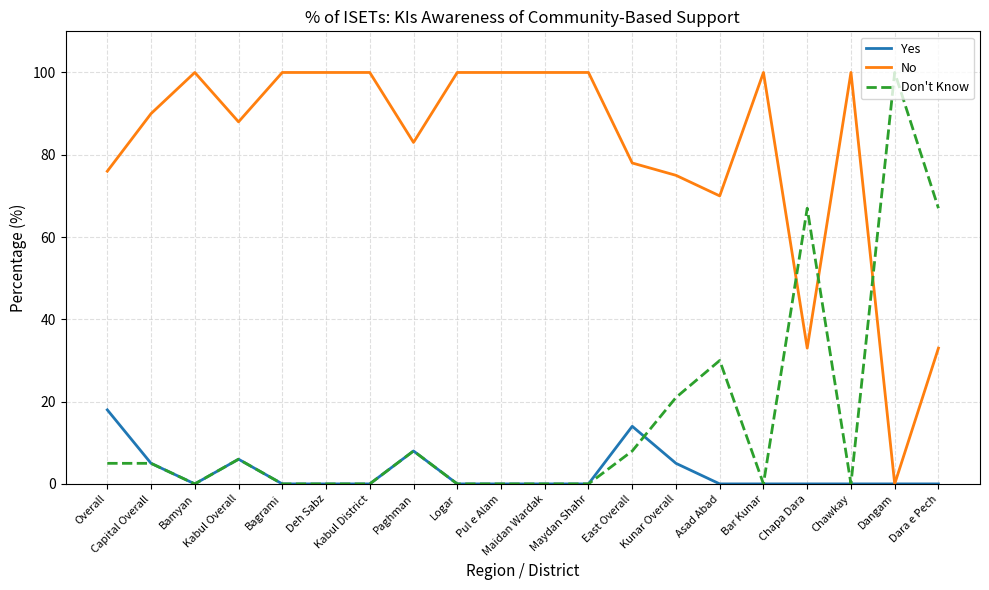

True or false: Don't Know has a value of 51 at Maydan Shahr.

False